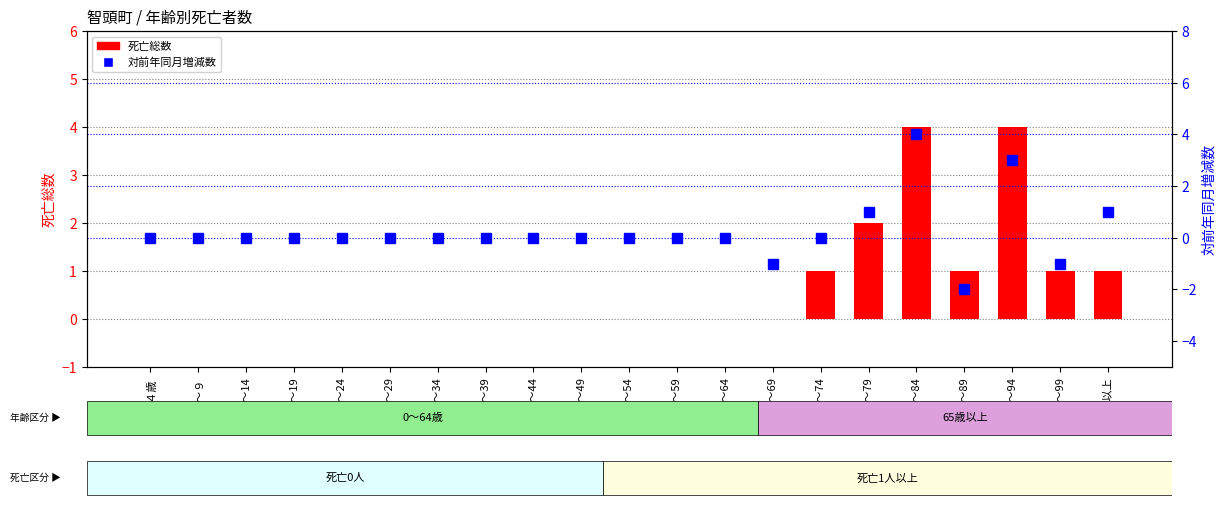

How many values in the 対前年同月増減数 series are below 0?

3